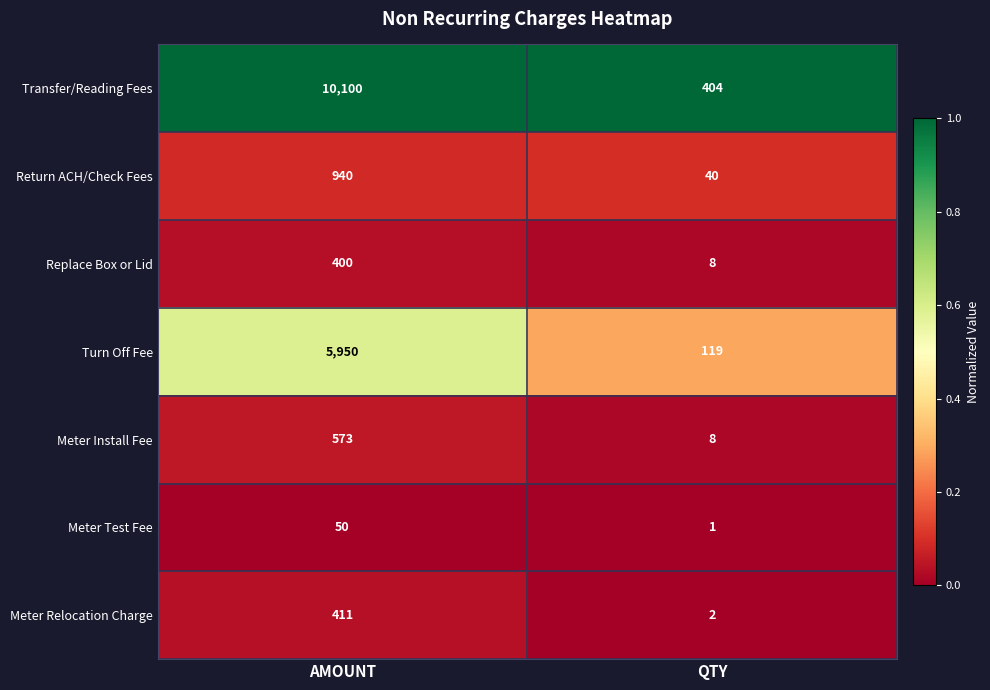

At which category is the sum across all series the highest?

AMOUNT